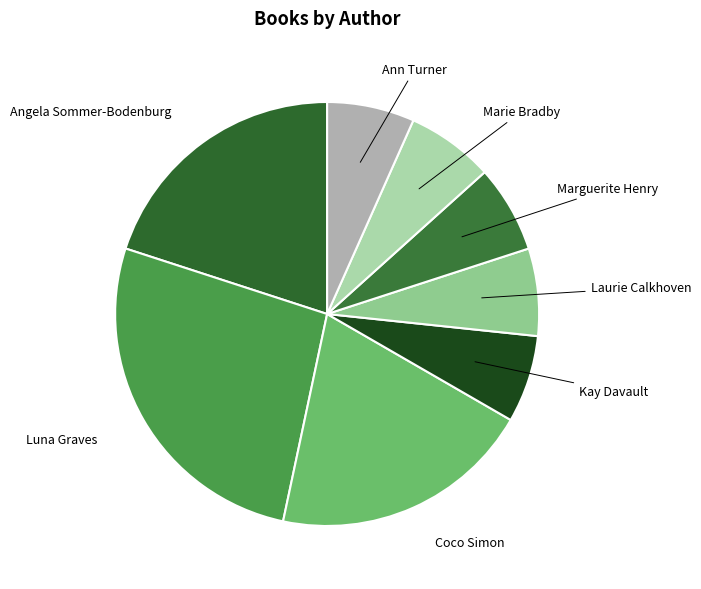

Is Marie Bradby the majority of the pie?

No